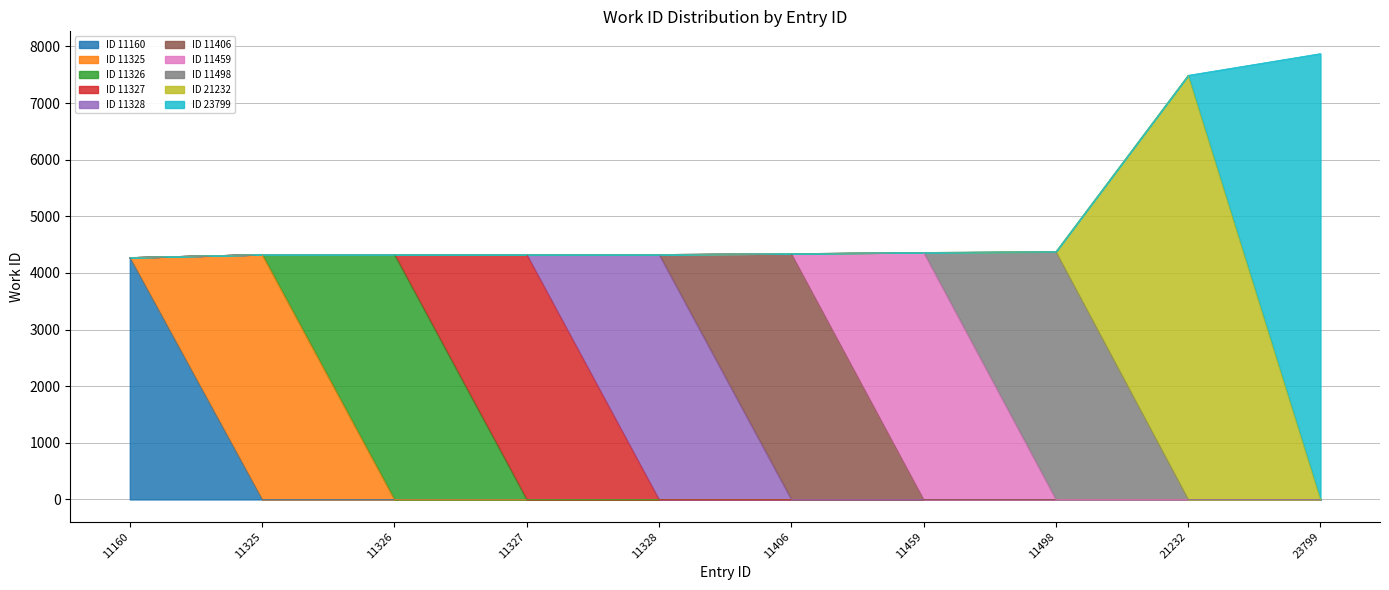

At which label is the value closest to 6072?

21232